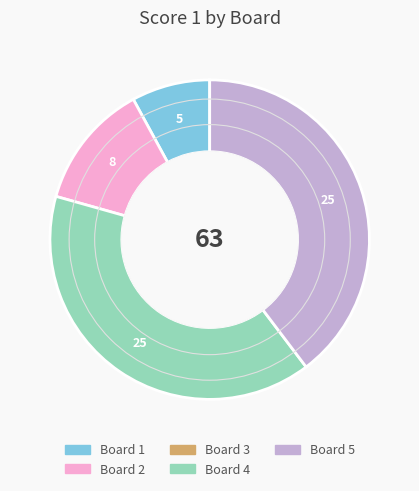

Is there any slice that represents more than half of the pie?

No